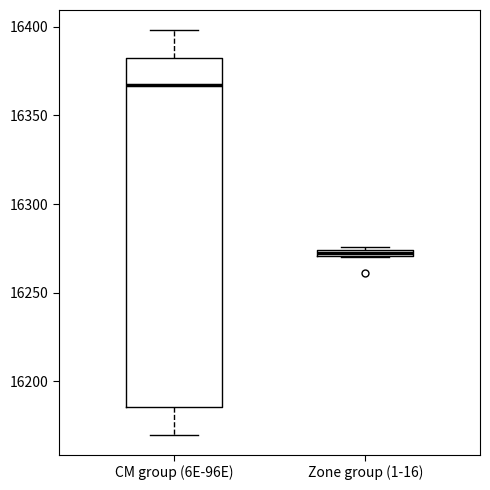

Which box's median line is the lowest?

Zone group (1-16)